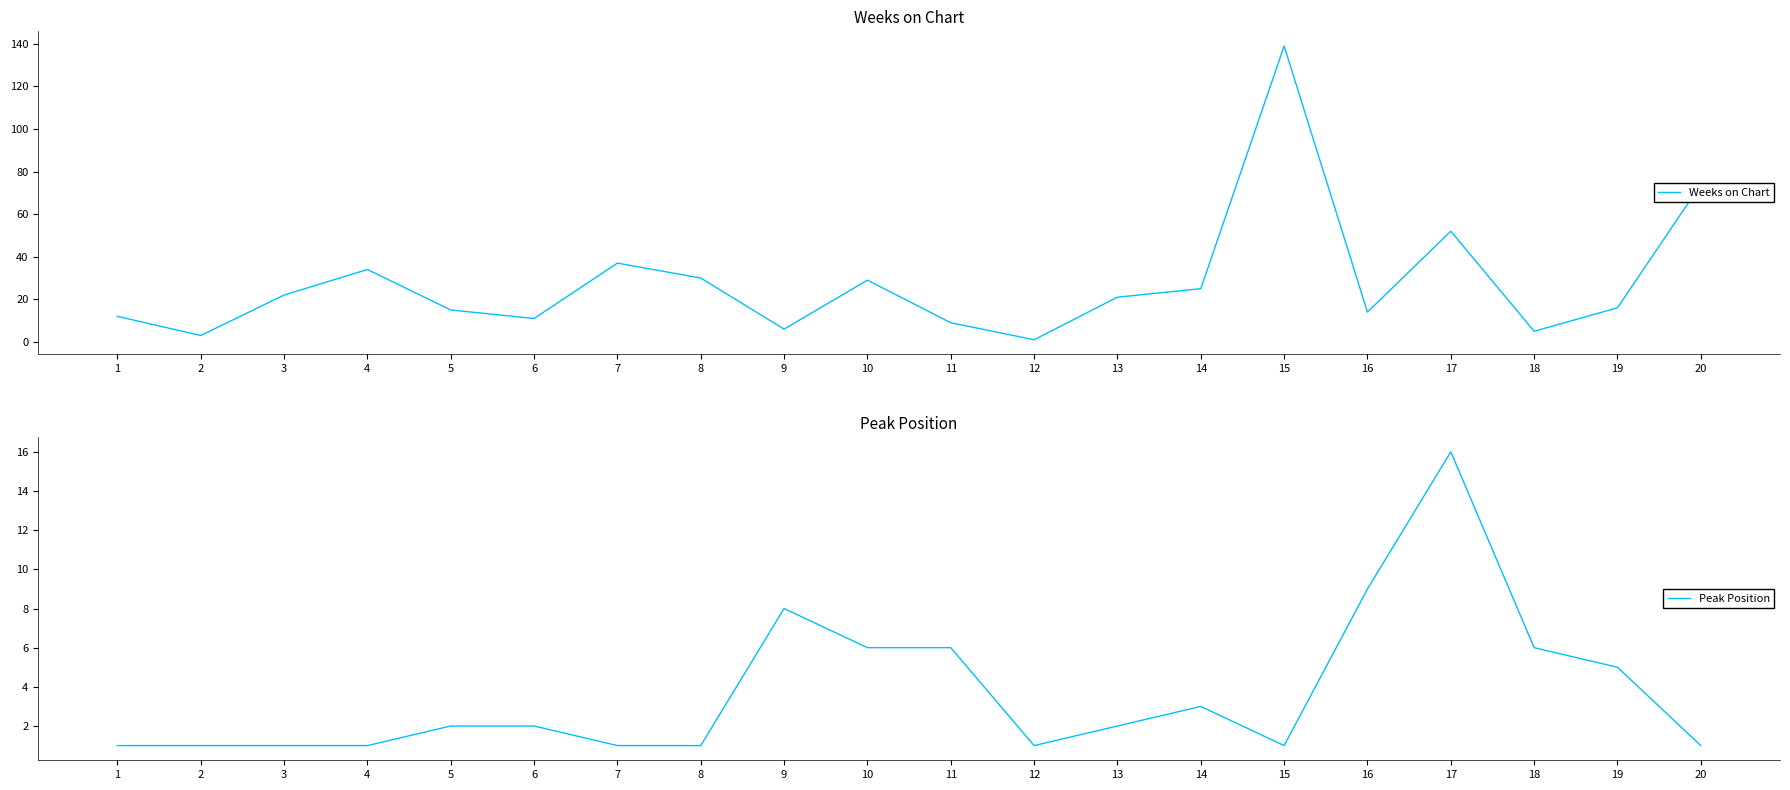

How many categories are shown in the chart?

20